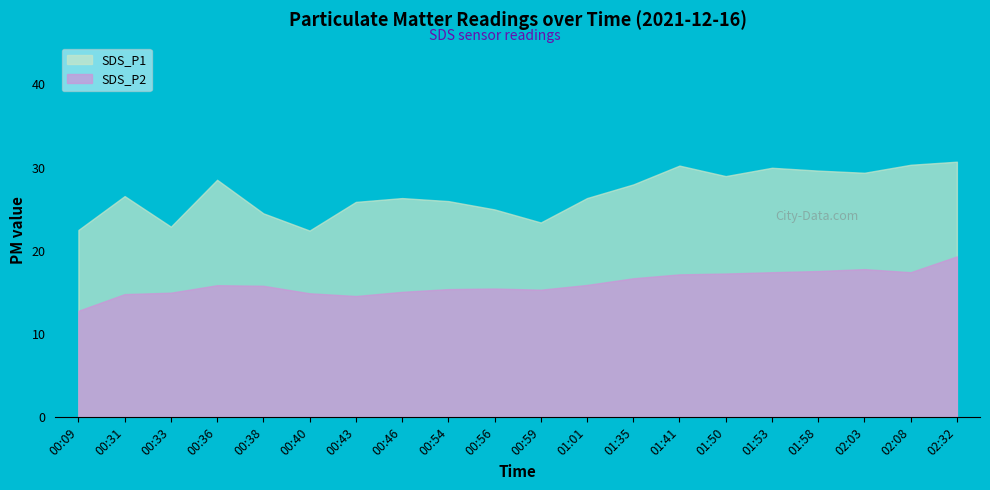

Rank the series by their maximum value, from lowest to highest.

SDS_P2, SDS_P1